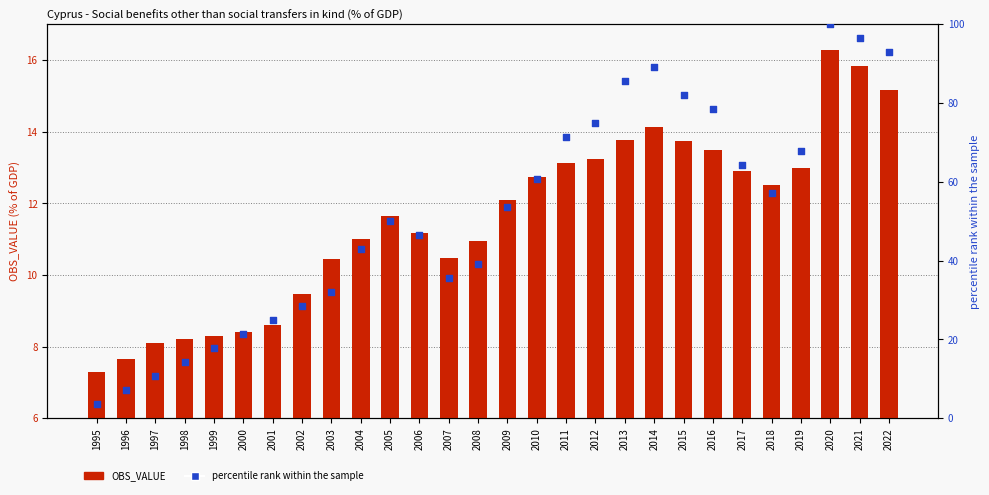

Is the value of percentile rank within the sample at 1997 greater than the value of OBS_VALUE at 2003?

Yes